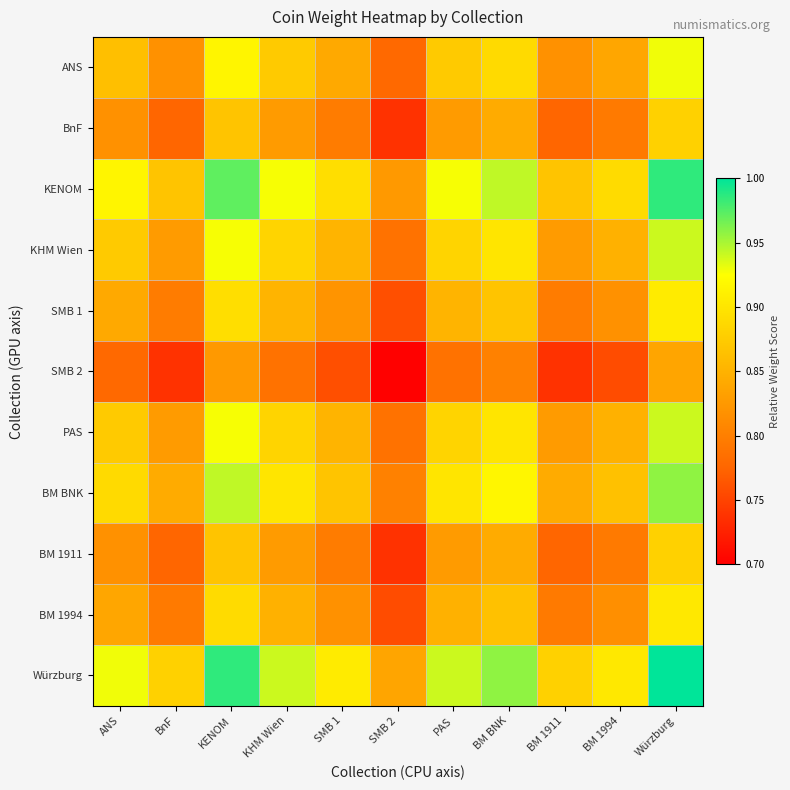

List the series in order of their peak value, highest first.

Würzburg, KENOM, BM BNK, KHM Wien, PAS, ANS, SMB 1, BM 1994, BnF, BM 1911, SMB 2